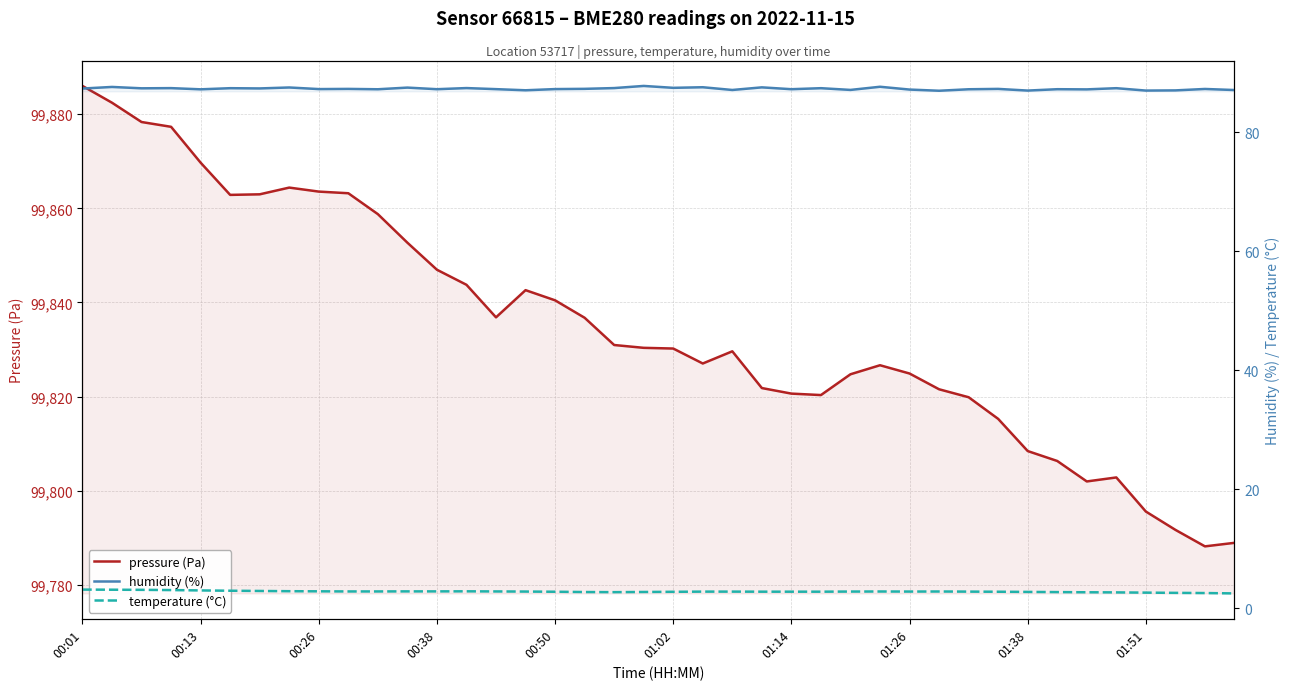

True or false: temperature (°C) and pressure (Pa) cross at least once.

False